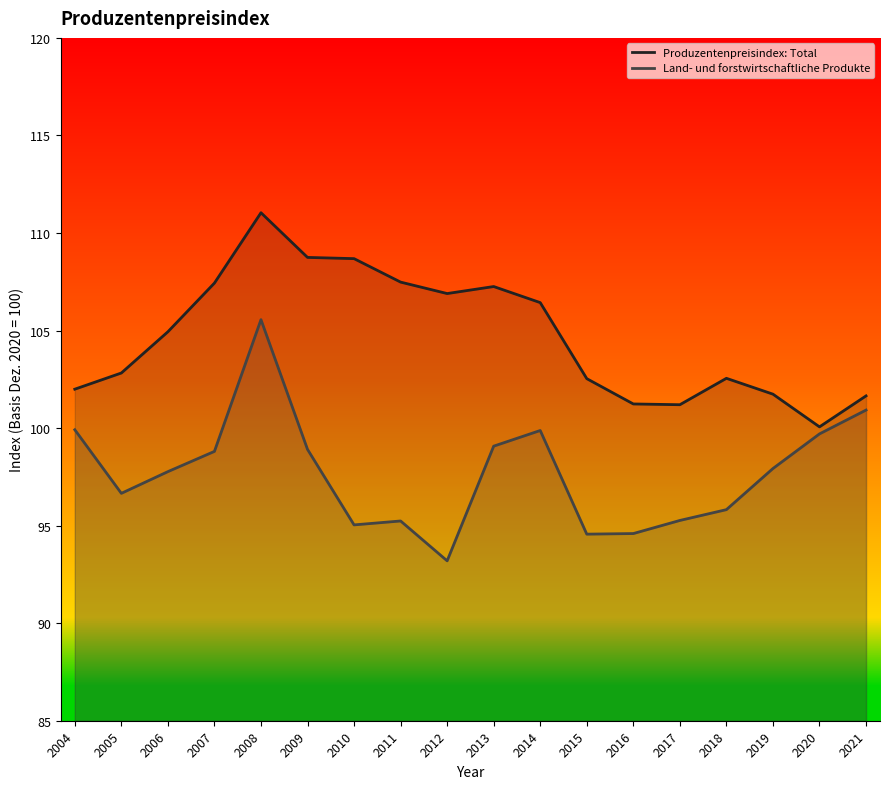

What is the total value across all series at 2016?

195.8